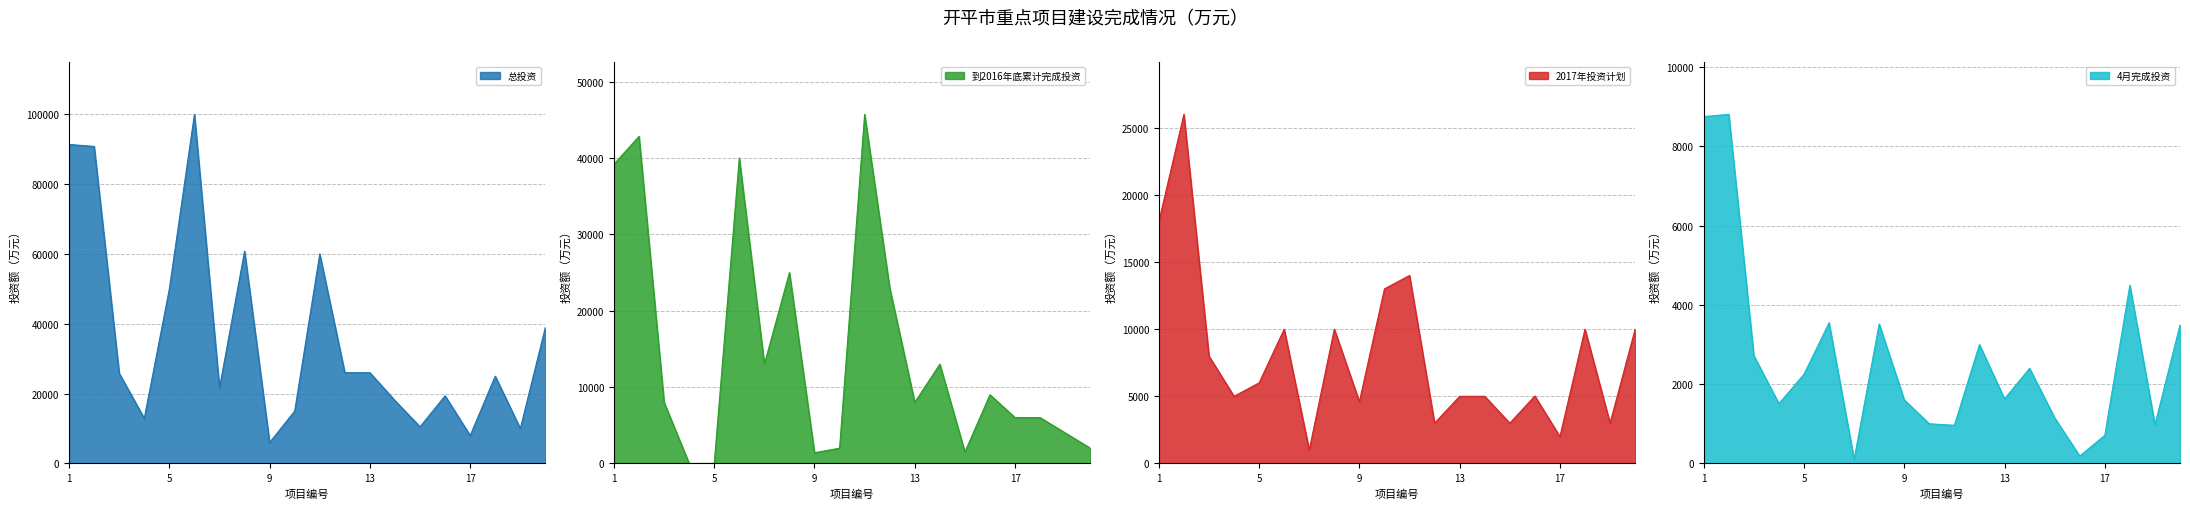

The 总投资 series shows 39000.0 at 20. True or false?

True